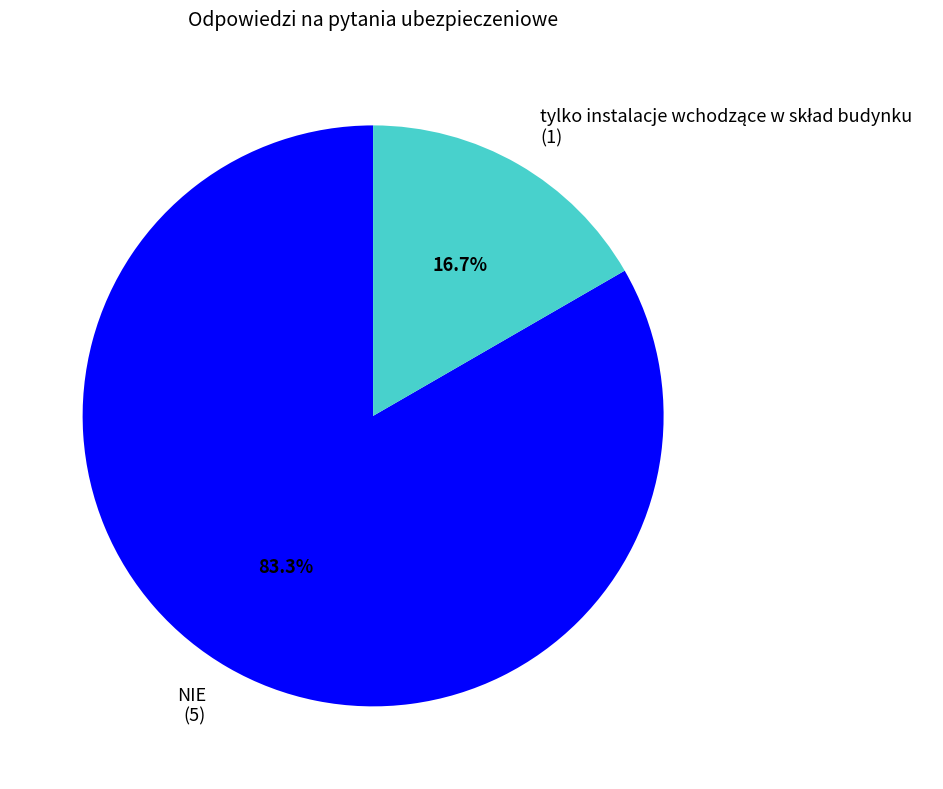

To the nearest percent, what is the average slice percentage?

50%